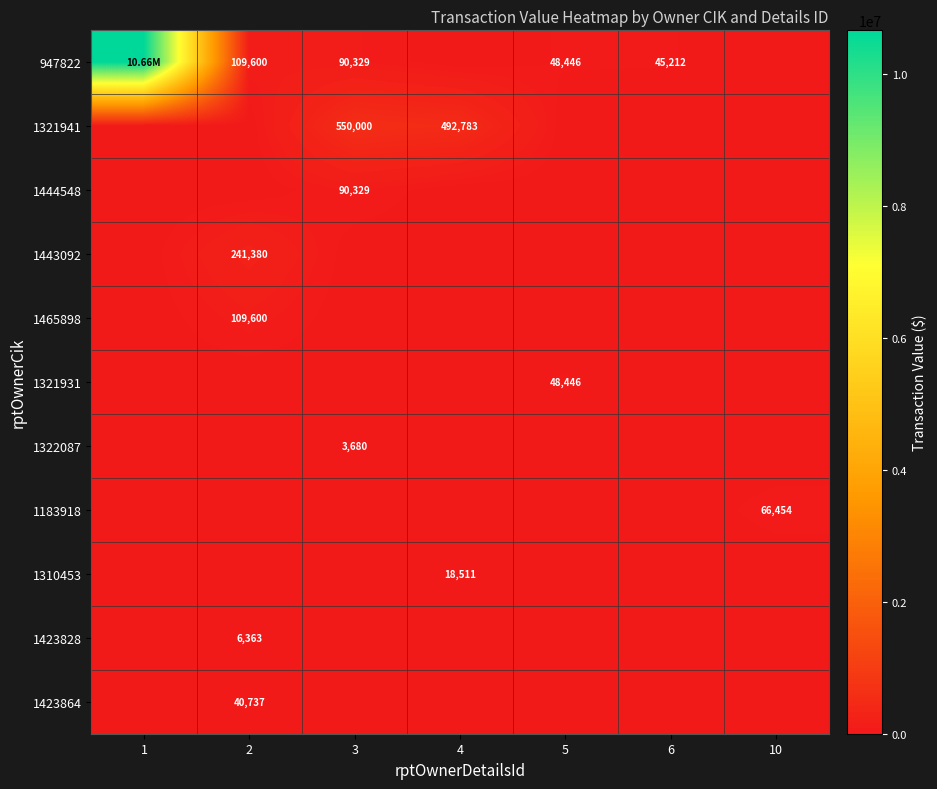

At which category does the chart reach its minimum across all series?

4